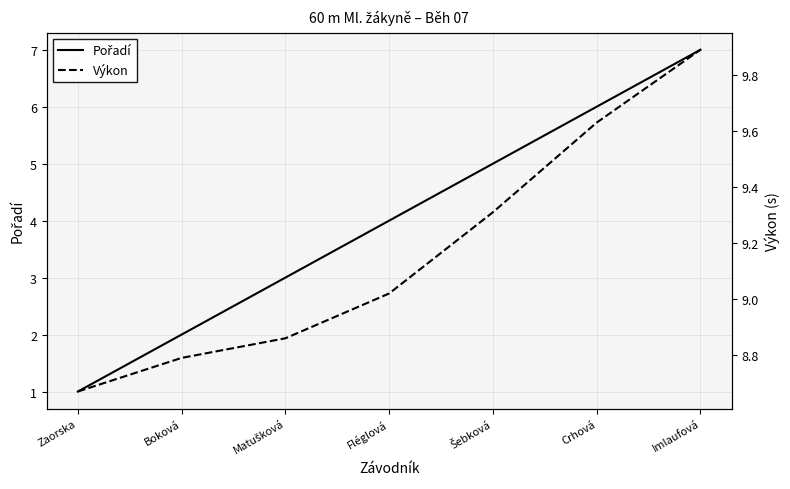

True or false: Výkon and Pořadí intersect in this chart.

False